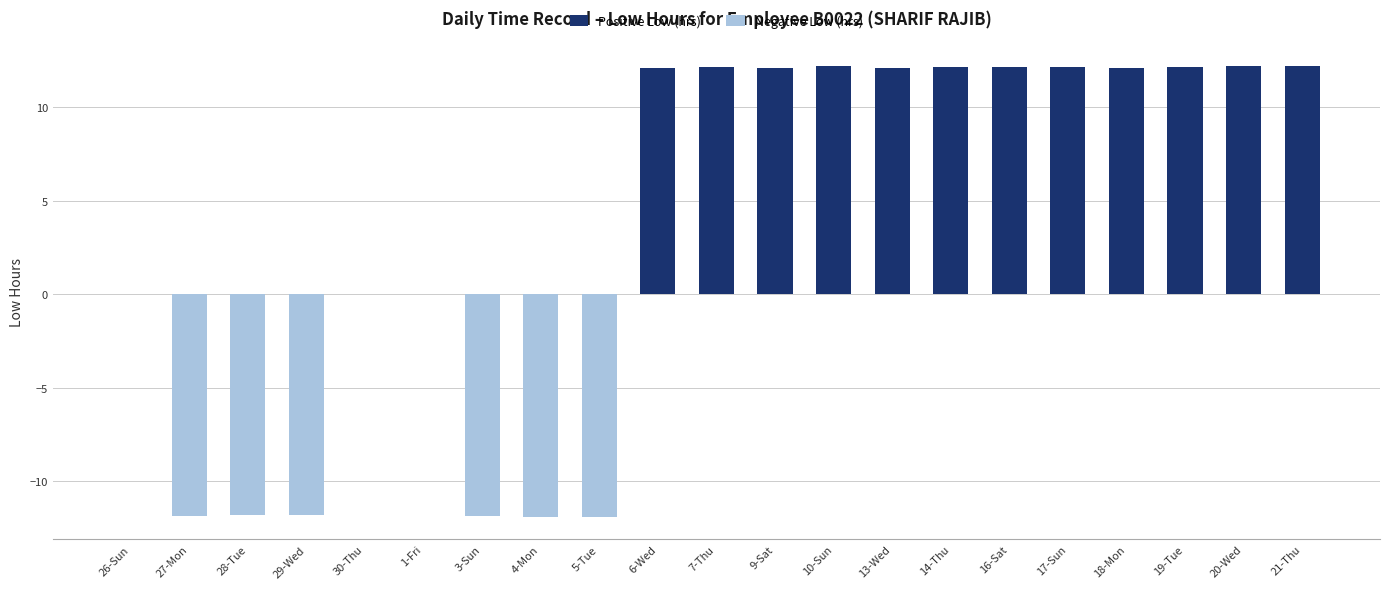

At which category is the sum across all series the highest?

20-Wed